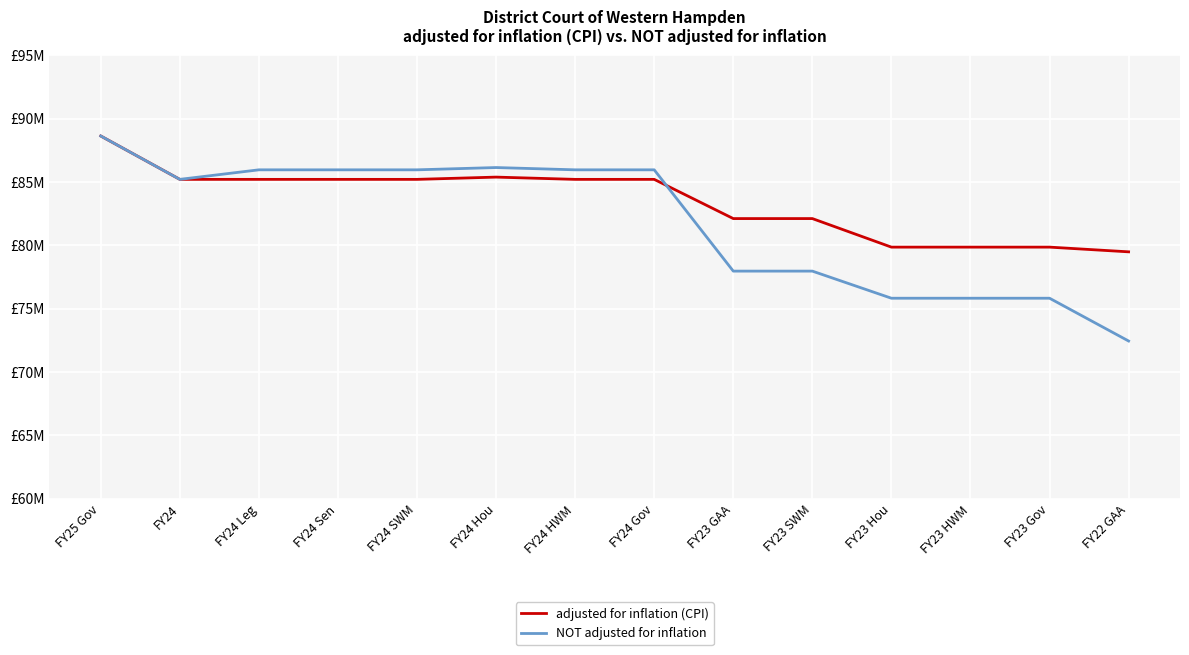

What is the value of the NOT adjusted for inflation point at the 9th from the left?

77961371